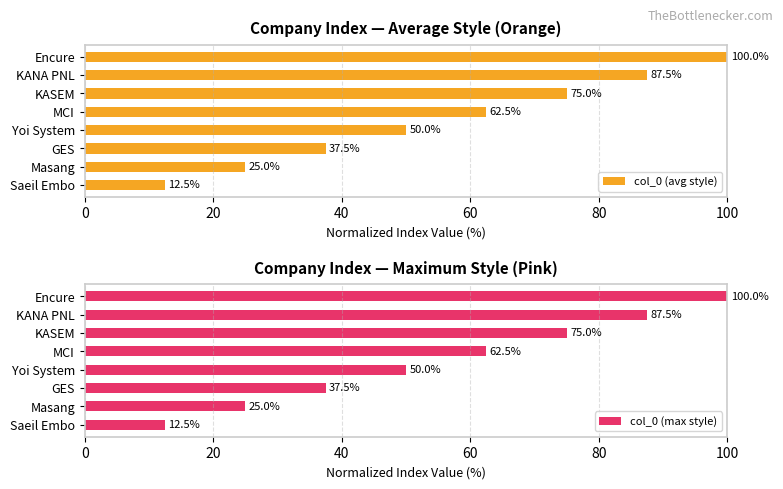

What is the difference between the col_0 (avg style) values at Saeil Embo and Encure?

87.5